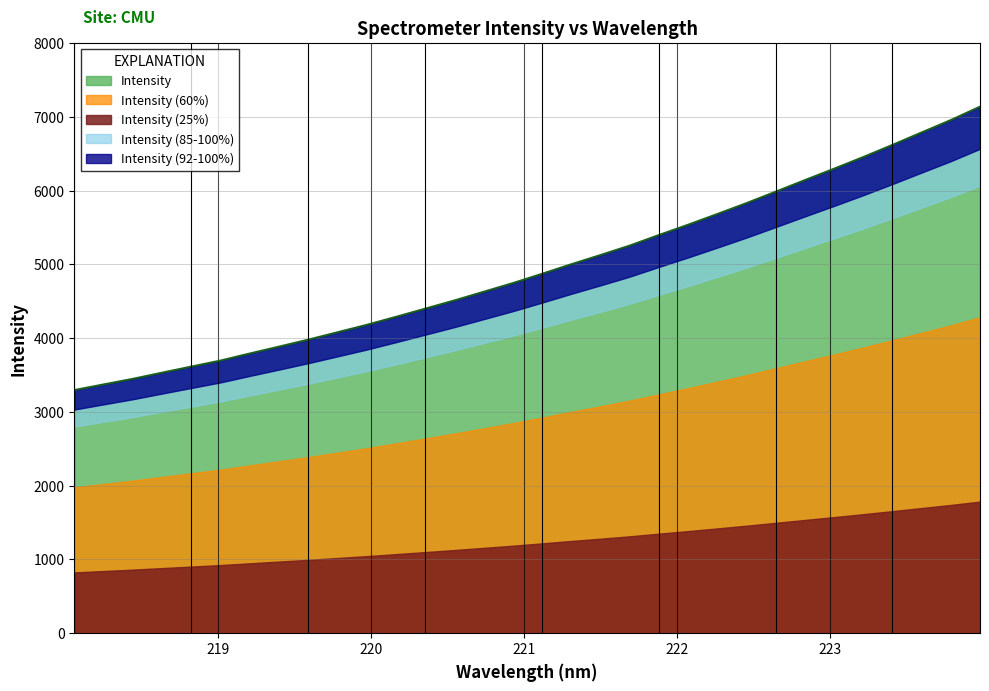

What position from the left is 219.7801?

10